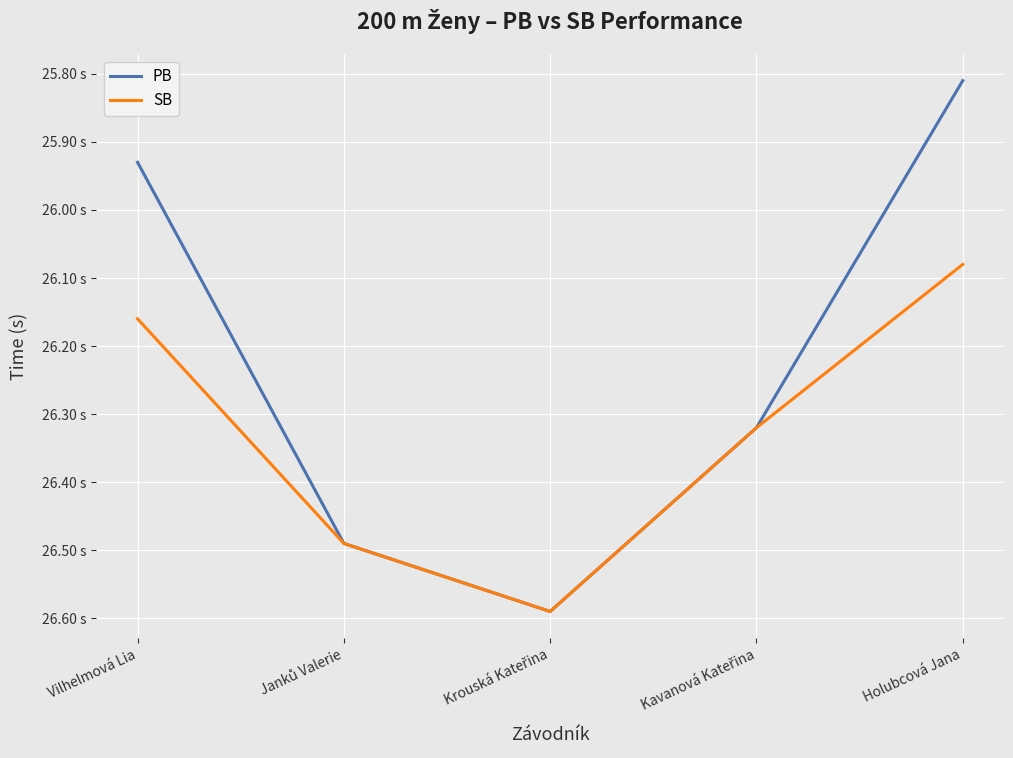

Which series has the largest total across all categories?

SB